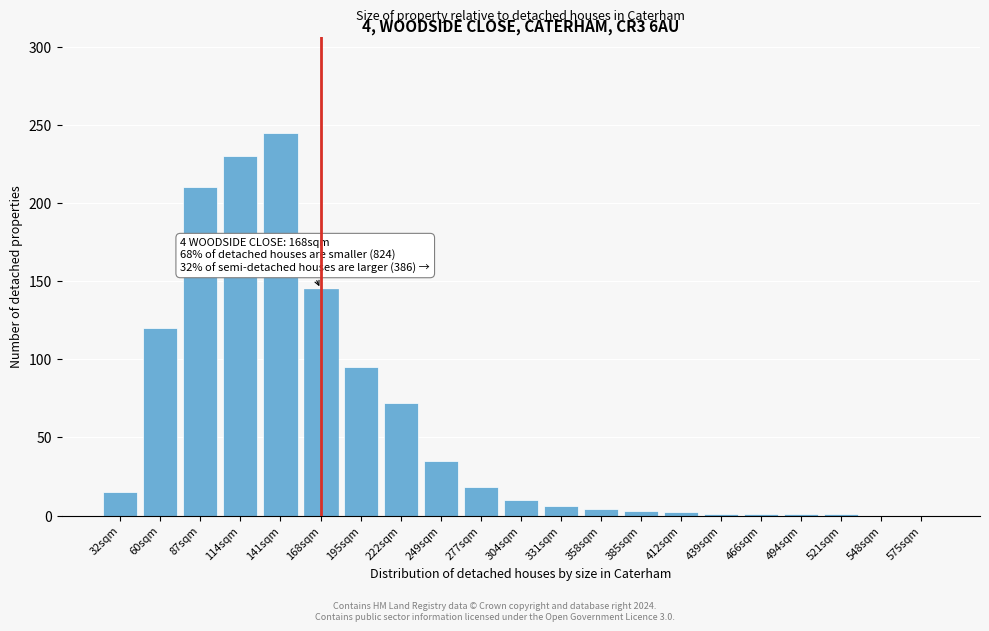

Which has a higher value, 141sqm or 249sqm?

141sqm